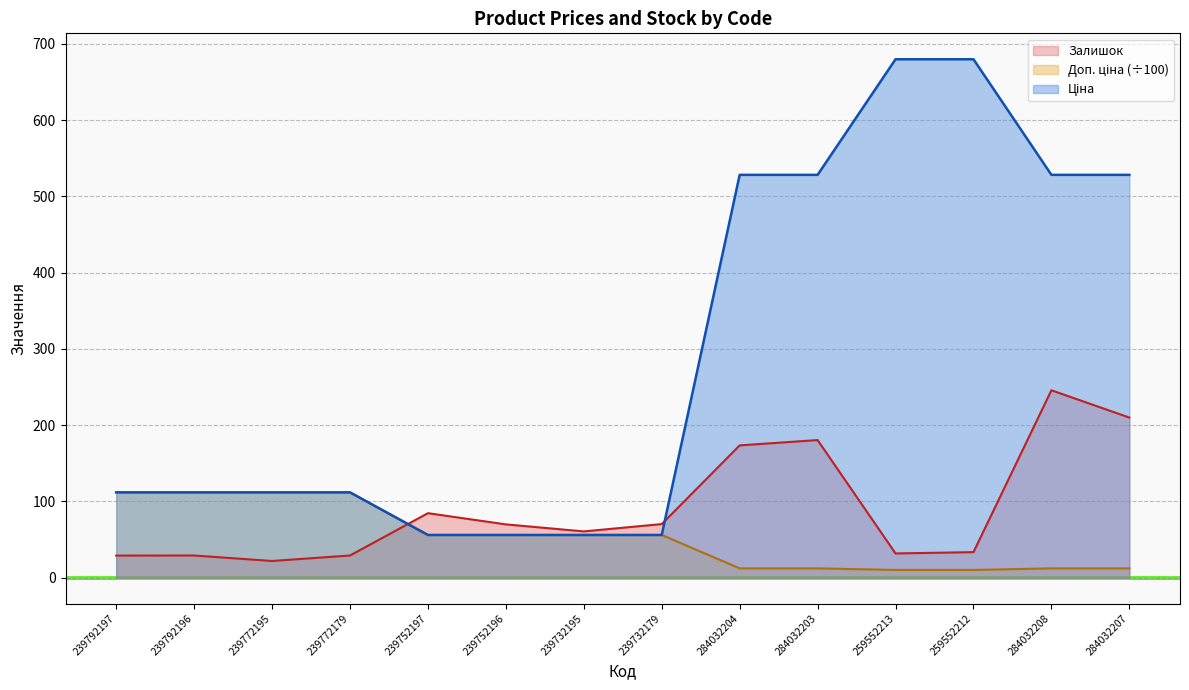

What is the difference between the Ціна values at 259552212 and 239792197?

568.0